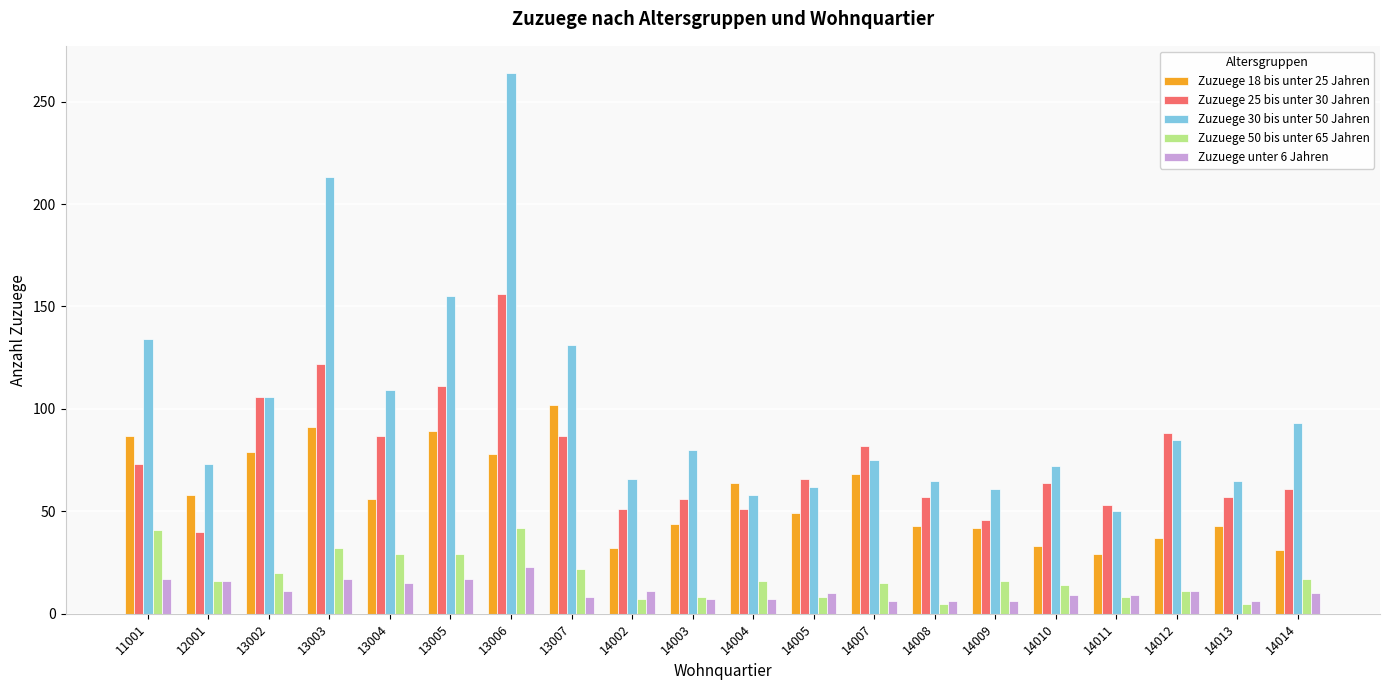

What is the highest value of the Zuzuege 18 bis unter 25 Jahren series?

102